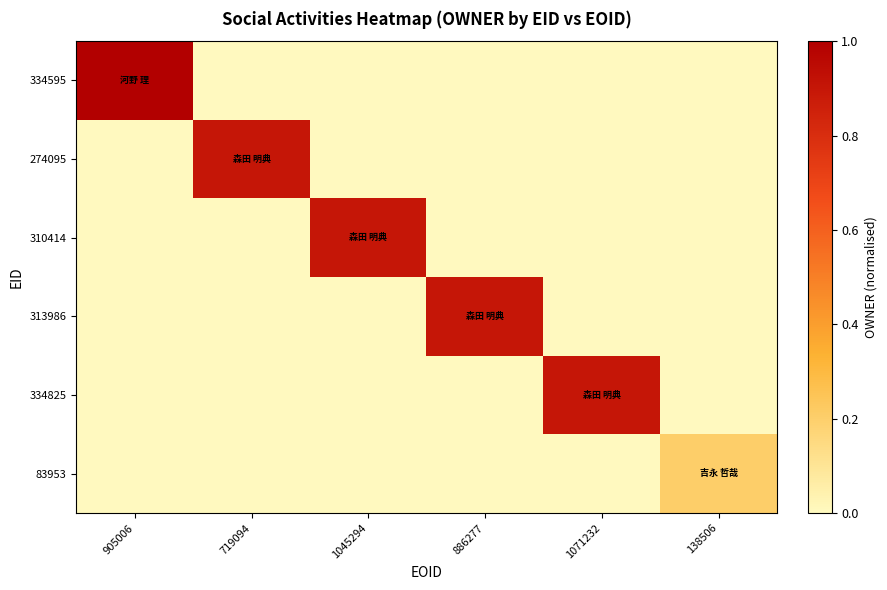

Reading left to right, extract all data points from this chart.

334595: 905006=1.0	719094=0.0	1045294=0.0	886277=0.0	1071232=0.0	138506=0.0
274095: 905006=0.0	719094=0.9	1045294=0.0	886277=0.0	1071232=0.0	138506=0.0
310414: 905006=0.0	719094=0.0	1045294=0.9	886277=0.0	1071232=0.0	138506=0.0
313986: 905006=0.0	719094=0.0	1045294=0.0	886277=0.9	1071232=0.0	138506=0.0
334825: 905006=0.0	719094=0.0	1045294=0.0	886277=0.0	1071232=0.9	138506=0.0
83953: 905006=0.0	719094=0.0	1045294=0.0	886277=0.0	1071232=0.0	138506=0.2